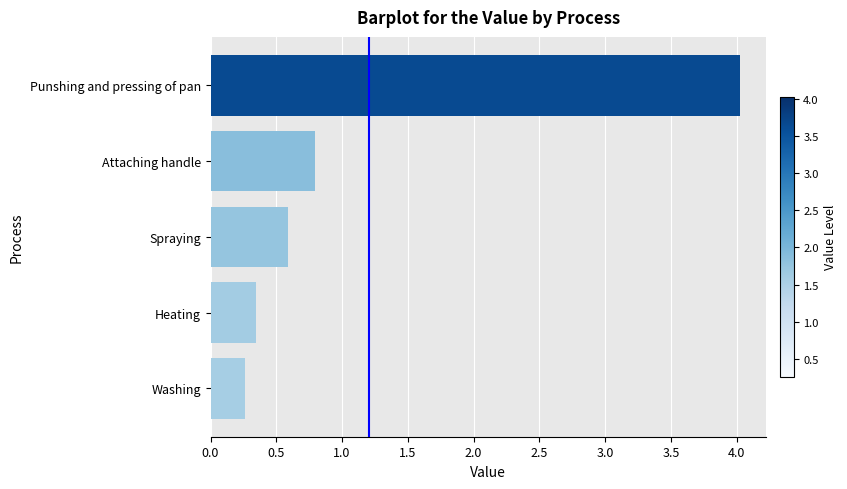

What is the change in value from Heating to Attaching handle?

+0.5